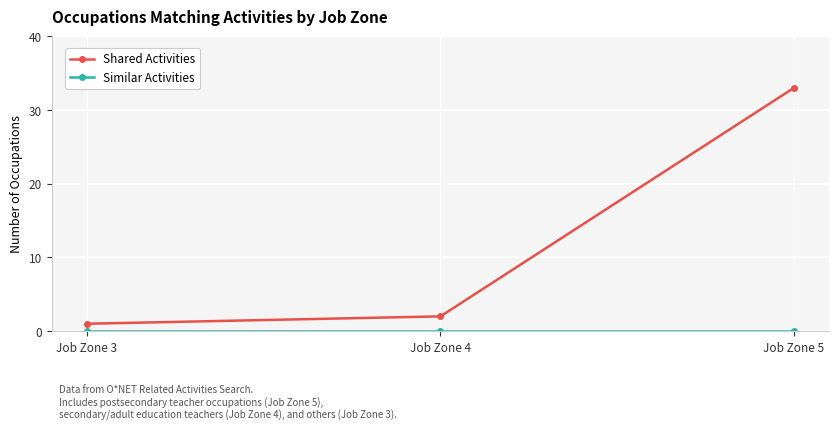

Which series has the largest range (max minus min)?

Shared Activities